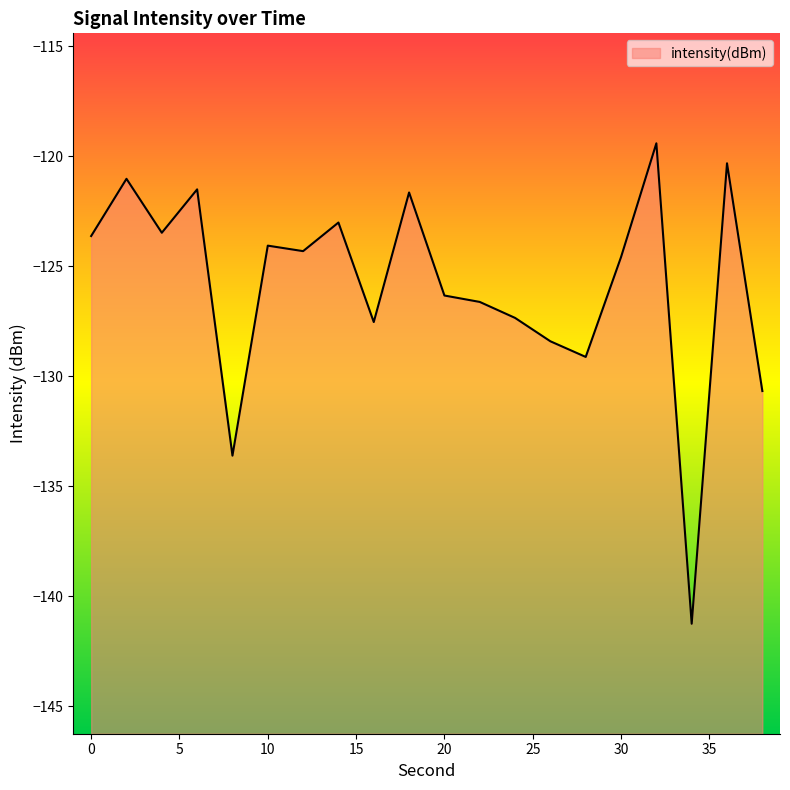

Does the chart display data point markers on the line(s)?

No